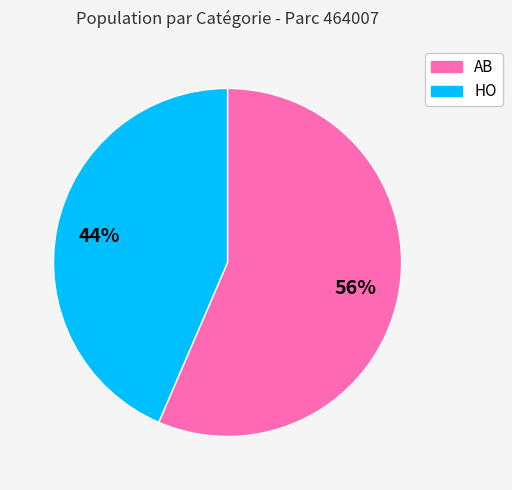

Which slice is the largest?

AB